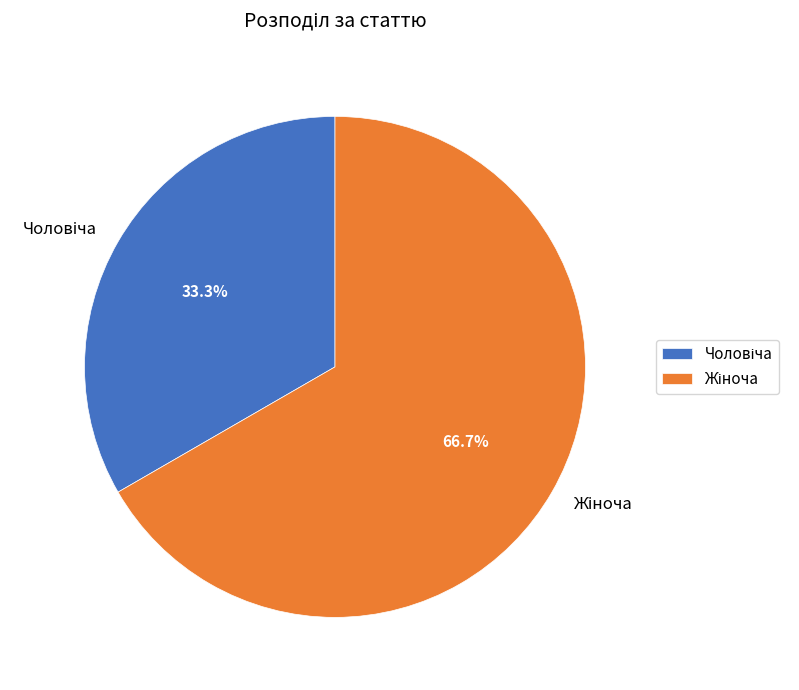

Does any single category account for the majority?

Yes